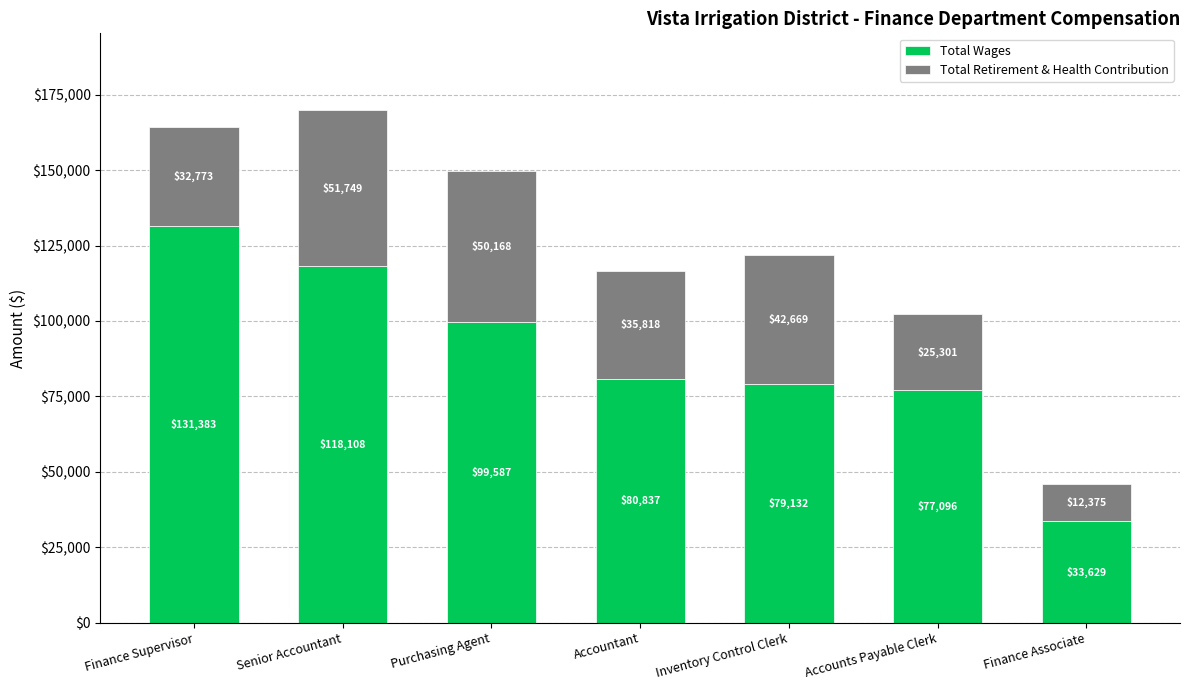

At which label does Total Wages reach its peak?

Finance Supervisor